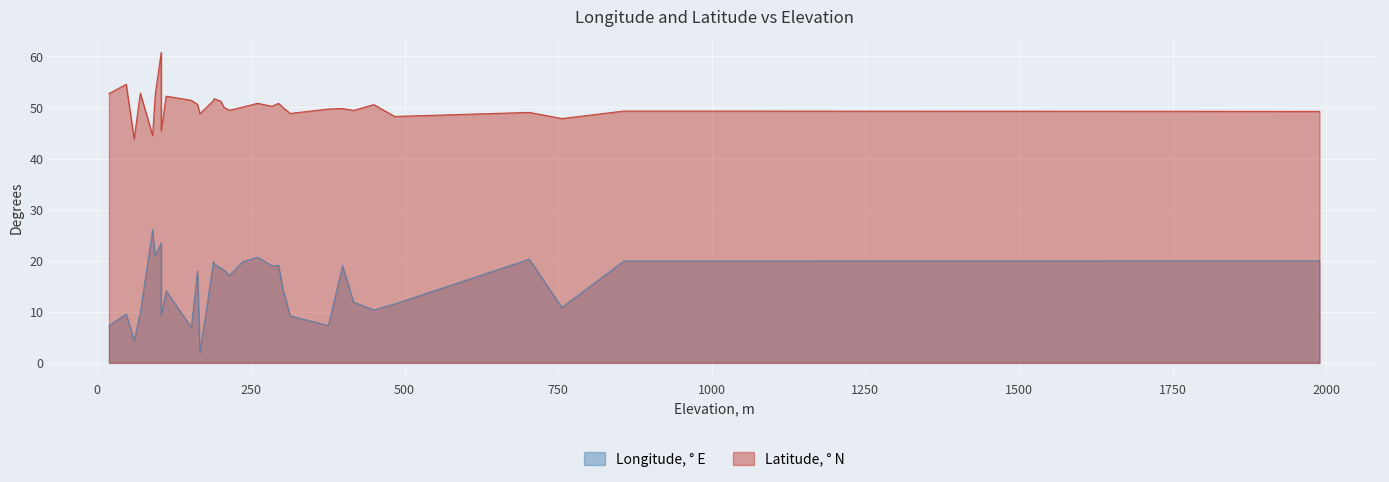

What are all the series names shown in the legend?

Longitude, ° E, Latitude, ° N